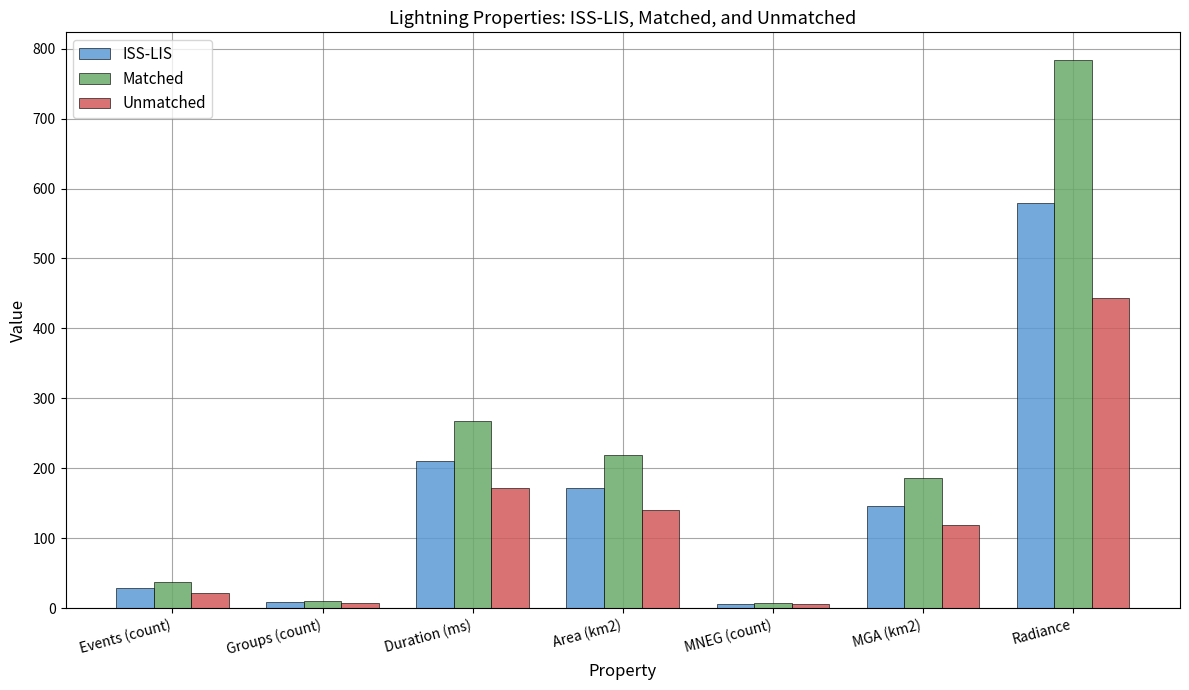

Is it true that Matched equals 38.2 at Events (count)?

True